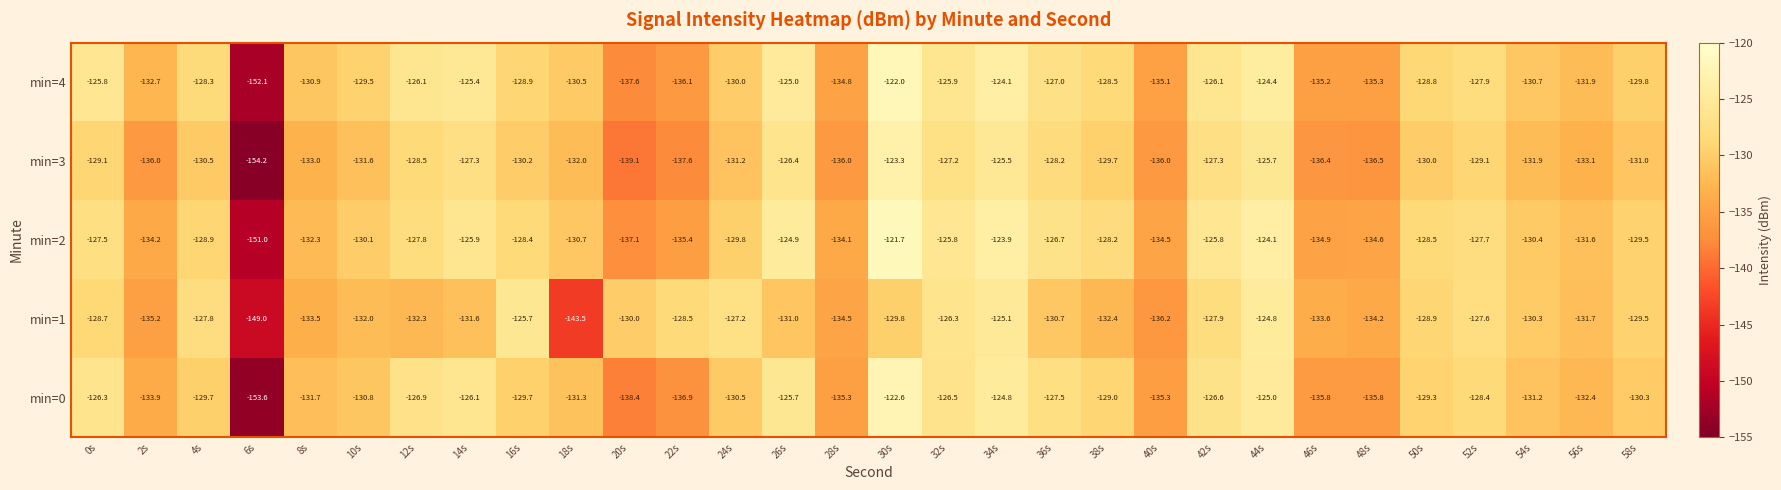

What is the difference between the highest and lowest values at 6s?

5.2